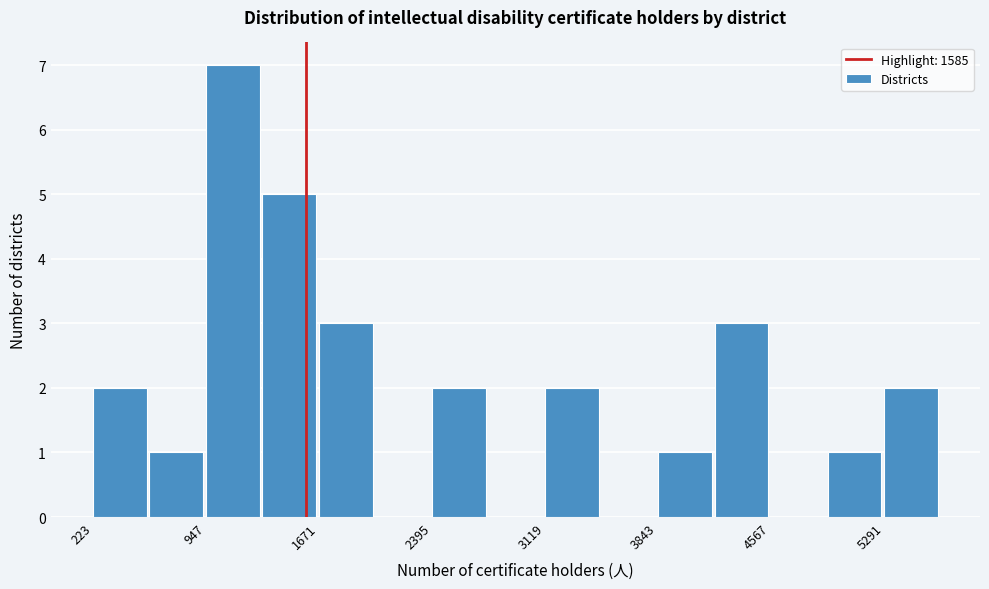

Around what value on the x-axis is the tallest bar? Give the approximate position of its centre, as read against the axis.

1100